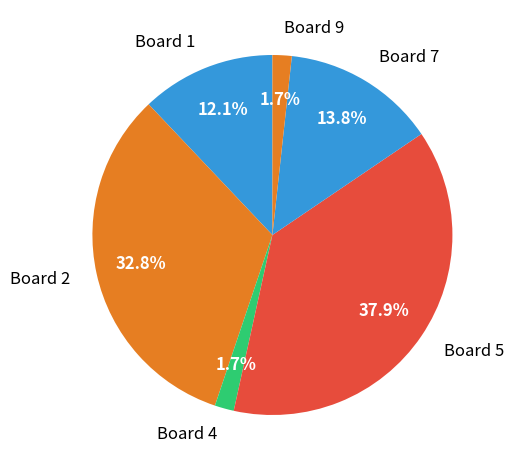

True or false: Board 1 accounts for 20% of the total.

False